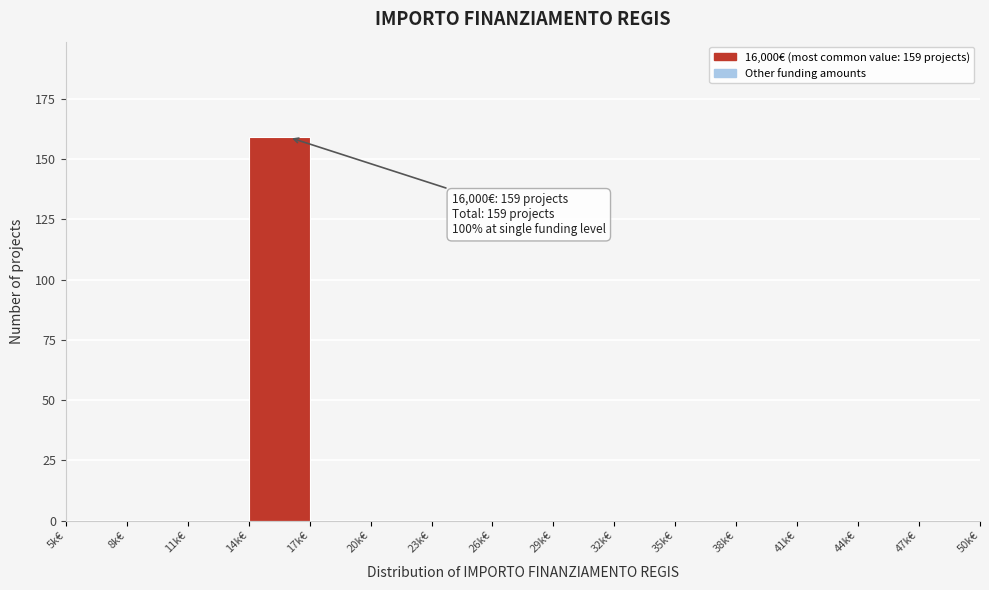

Reading left to right, transcribe all the data shown in this chart.

5k€=0	8k€=0	11k€=0	14k€=159	17k€=0	20k€=0	23k€=0	26k€=0	29k€=0	32k€=0	35k€=0	38k€=0	41k€=0	44k€=0	47k€=0